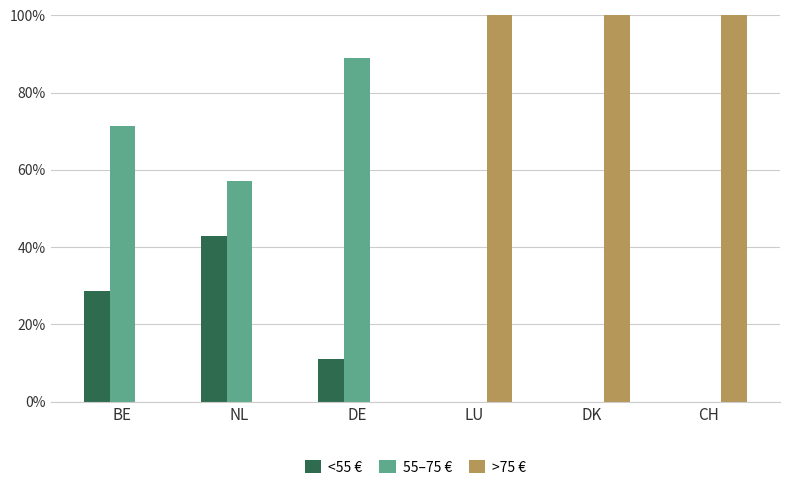

Which series has the largest total across all categories?

>75 €